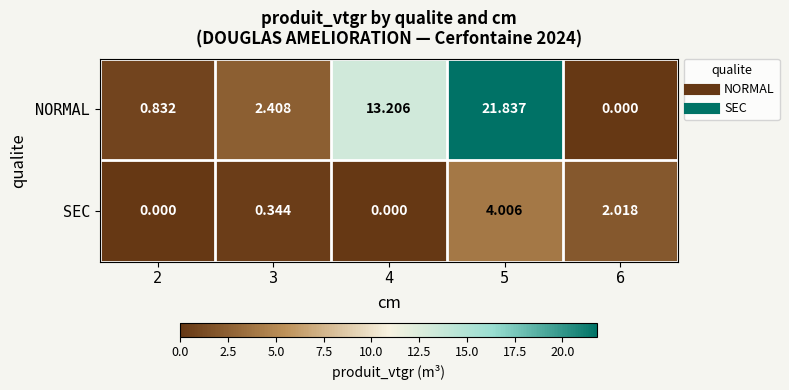

Rank the series by their average value, from highest to lowest.

NORMAL, SEC